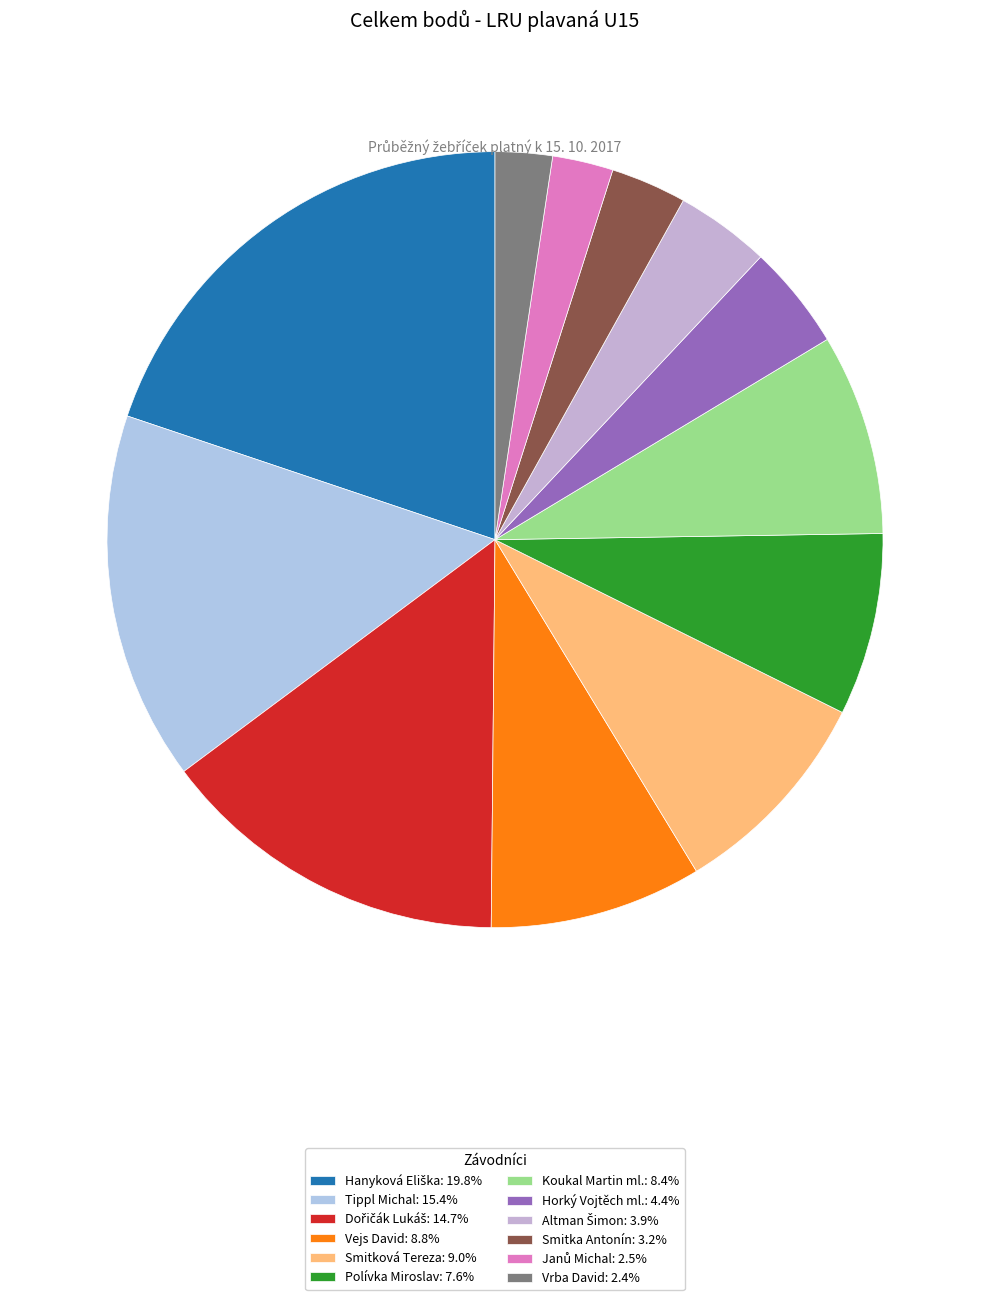

How many slices are in this pie chart?

12